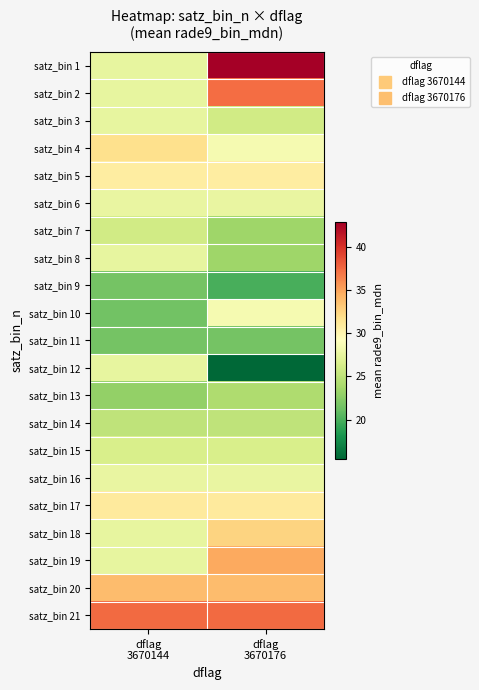

At how many categories does at least one series exceed 41?

1